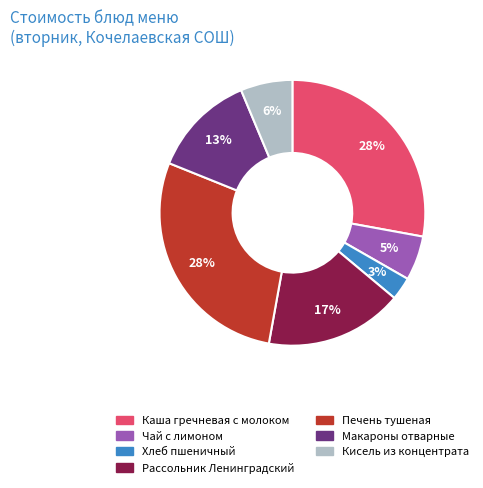

Approximately how many times larger is the value at Печень тушеная compared to Каша гречневая с молоком?

1.0